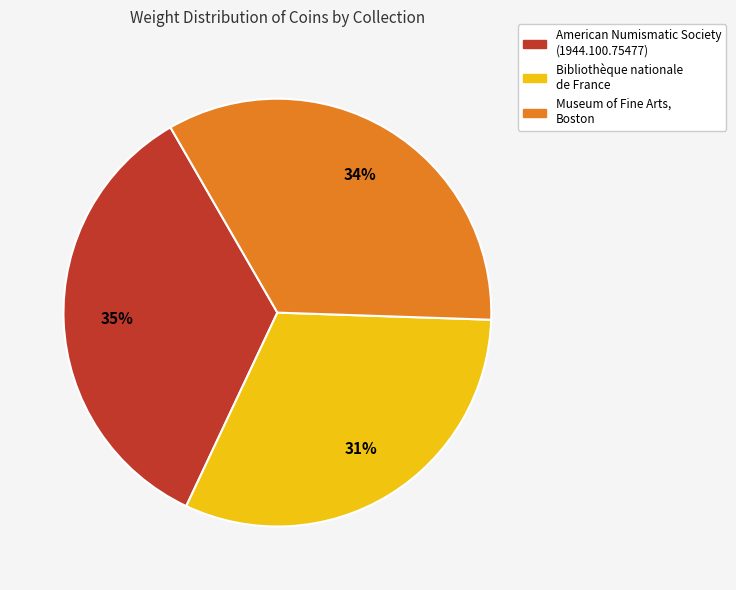

To the nearest percent, what is the combined percentage of American Numismatic Society (1944.100.75477) and Museum of Fine Arts, Boston?

69%